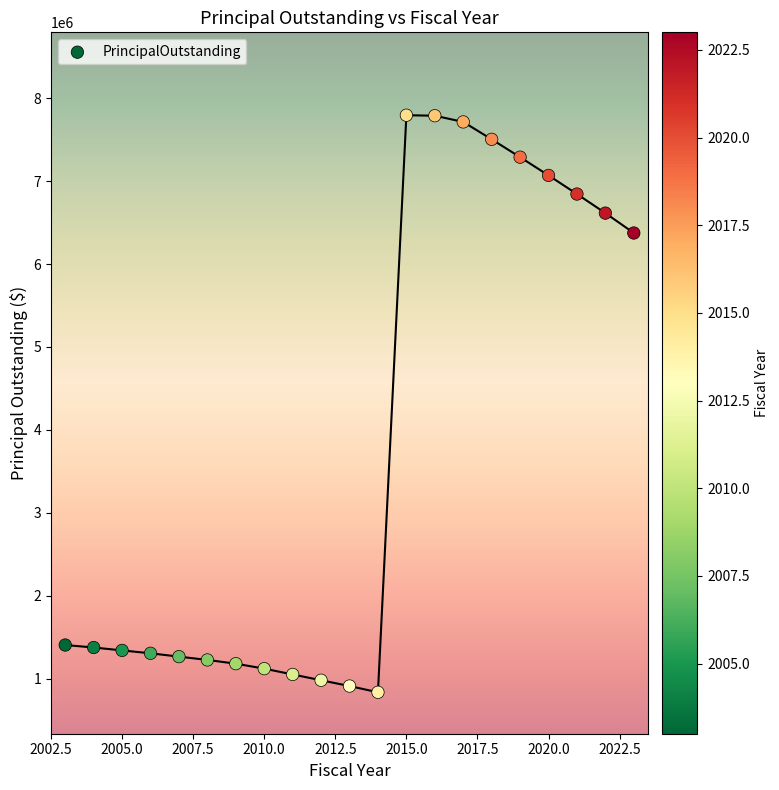

What is the range of X values (max minus min)?

20.0